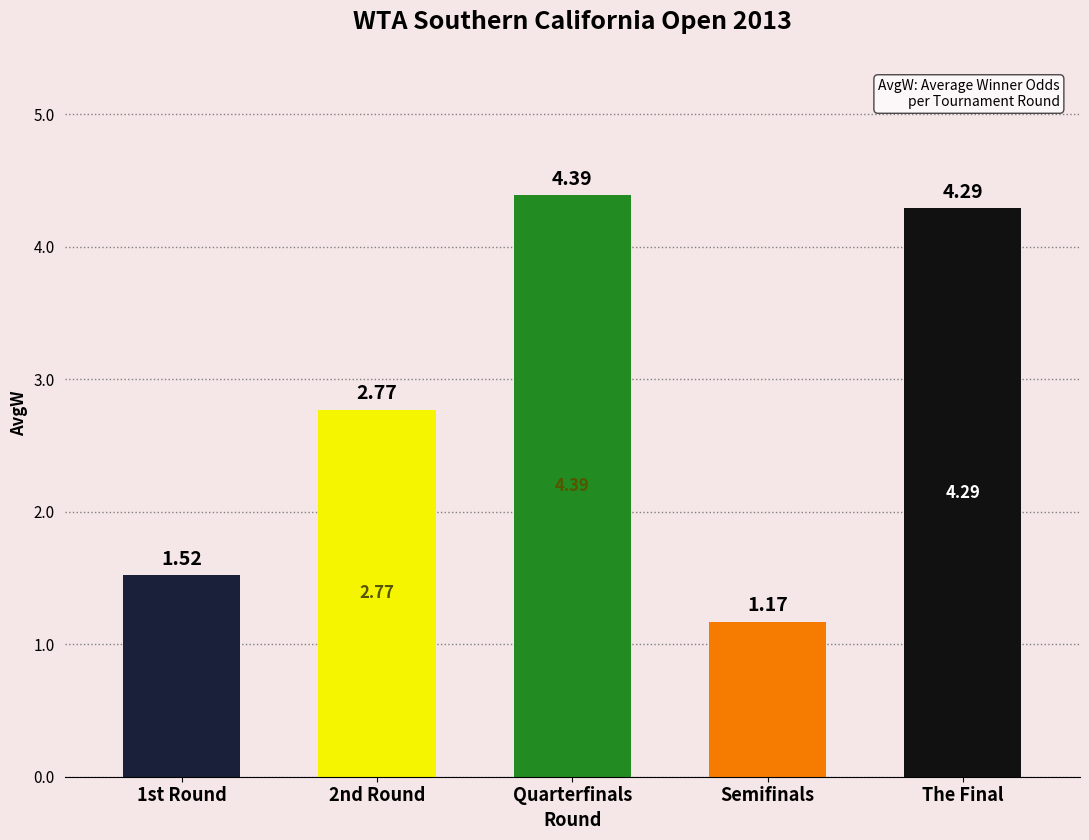

How many bars are there in total?

5